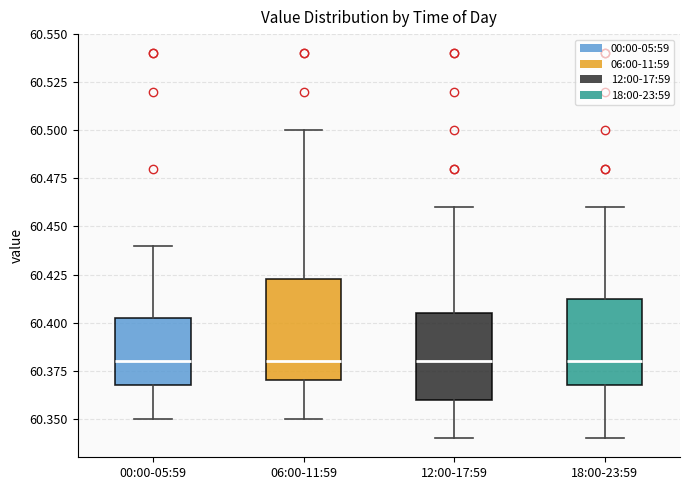

Reading left to right, read every box against the y-axis: the position of its median line, the range the box covers, and the ends of its whiskers. The values are not printed on the chart, so give them approximately, as read against the axis.

00:00-05:59: median 60.380, box 60.370 to 60.405, whiskers 60.350 to 60.440
06:00-11:59: median 60.380, box 60.370 to 60.425, whiskers 60.350 to 60.500
12:00-17:59: median 60.380, box 60.360 to 60.405, whiskers 60.340 to 60.460
18:00-23:59: median 60.380, box 60.370 to 60.415, whiskers 60.340 to 60.460